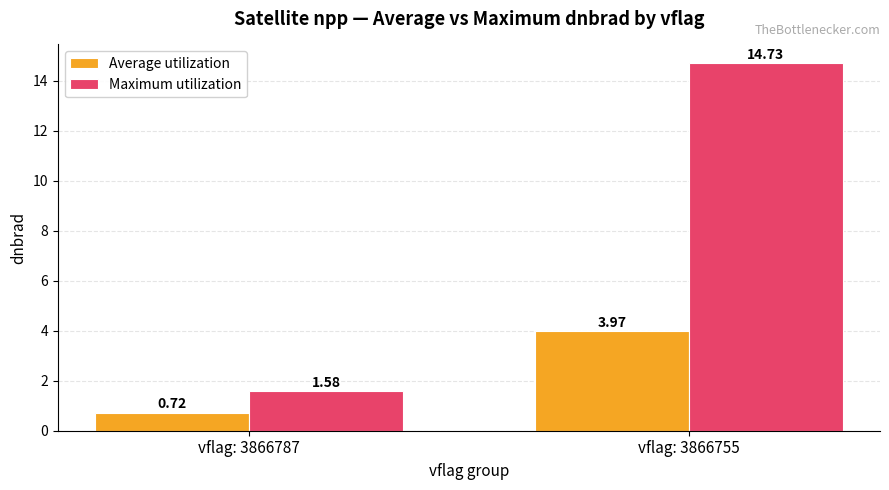

The Average utilization series shows 1.2 at vflag: 3866787. True or false?

False